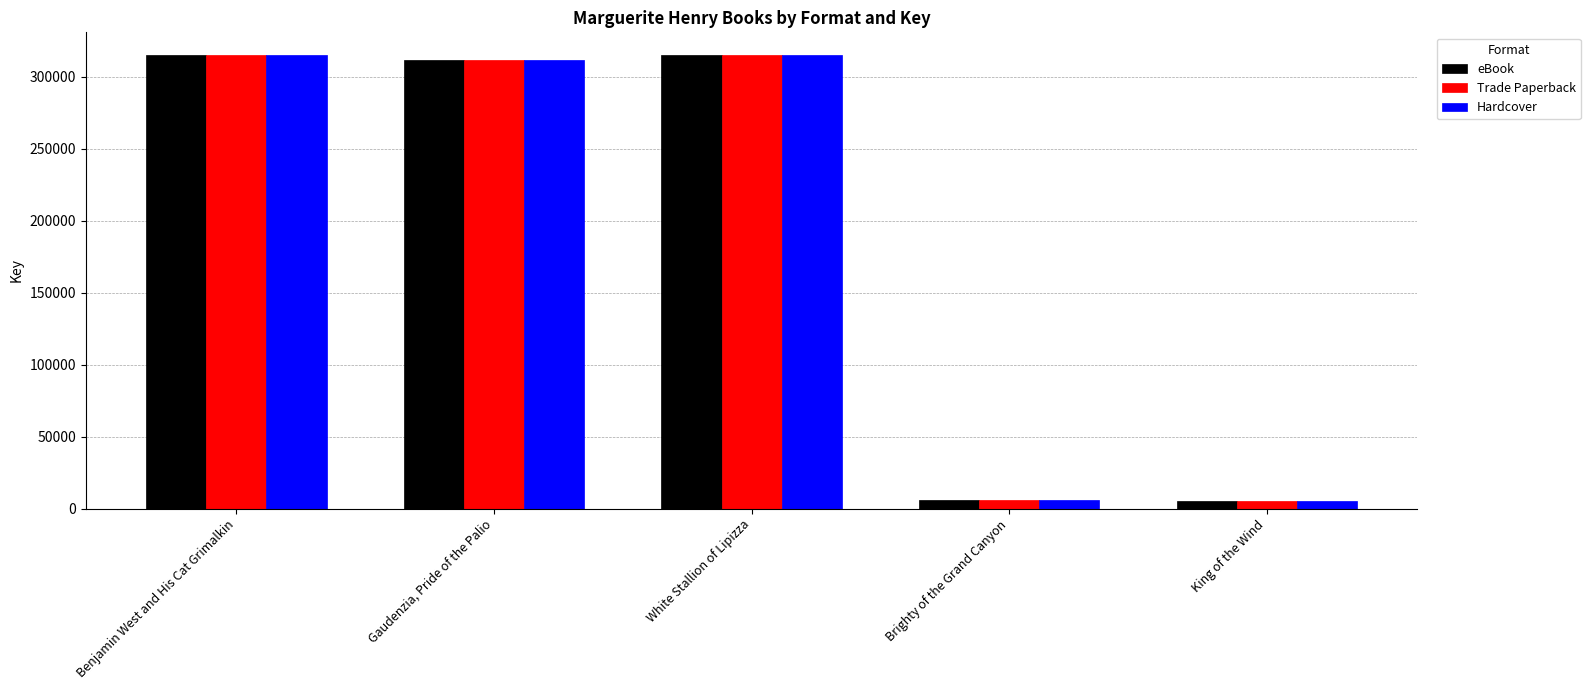

What position from the left is Brighty of the Grand Canyon?

4